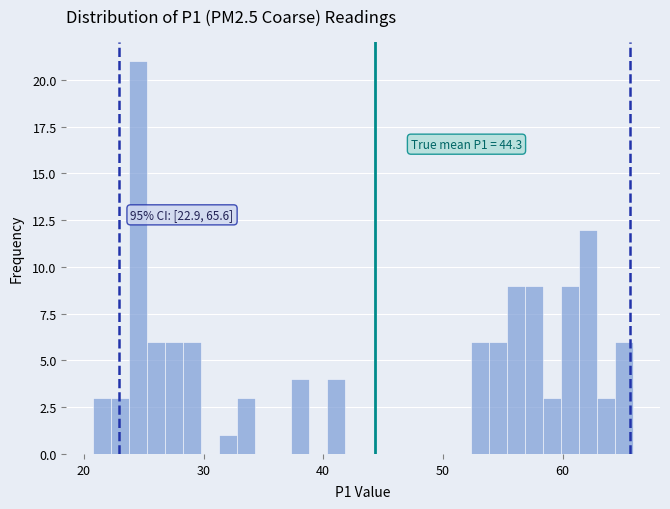

Read against the x-axis, roughly where is the centre of the tallest bar?

25